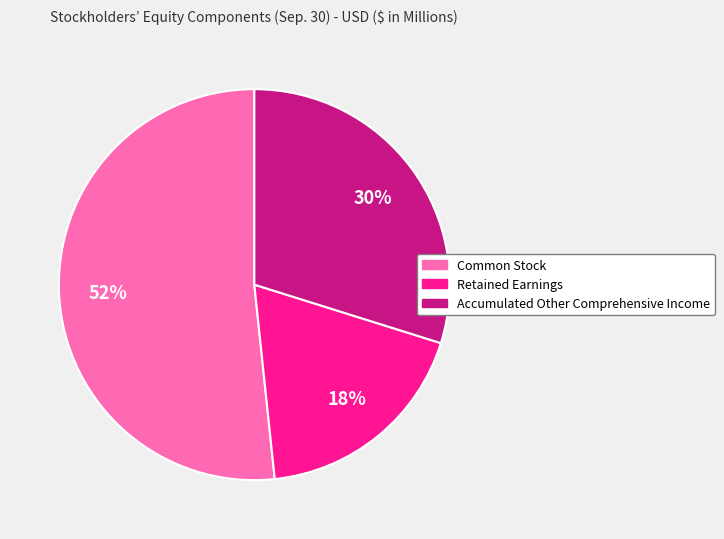

Which category accounts for the majority?

Common Stock